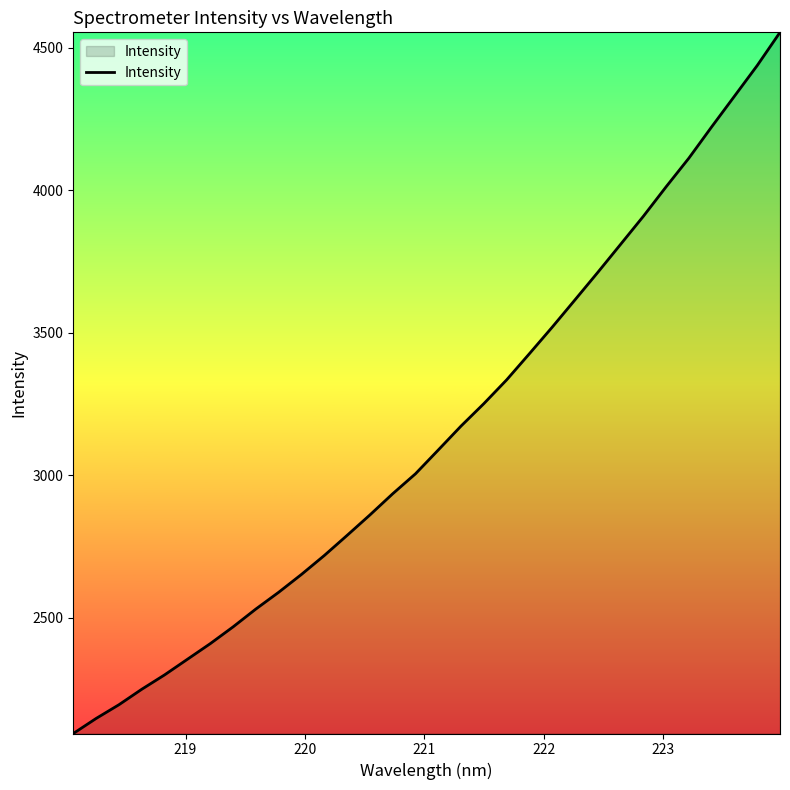

What is the minimum value shown in the chart?

2092.9